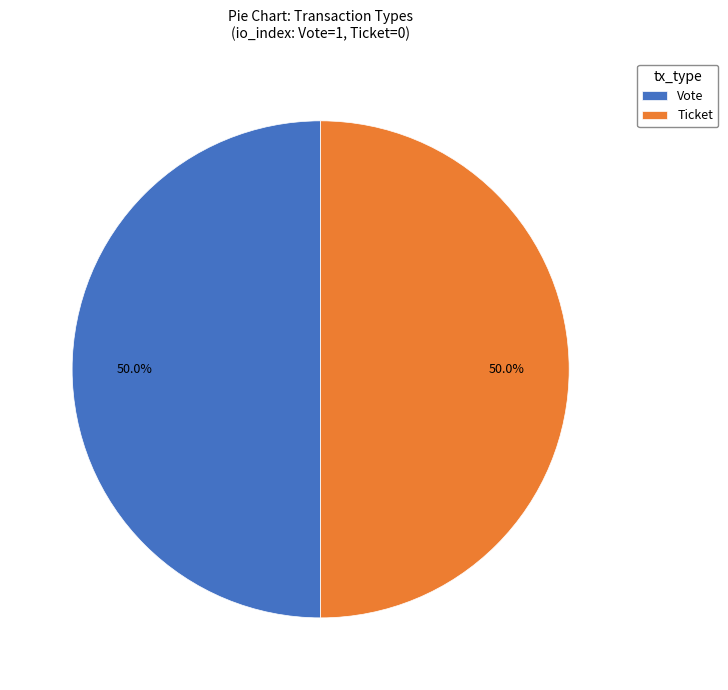

How many segments does this pie chart have?

2